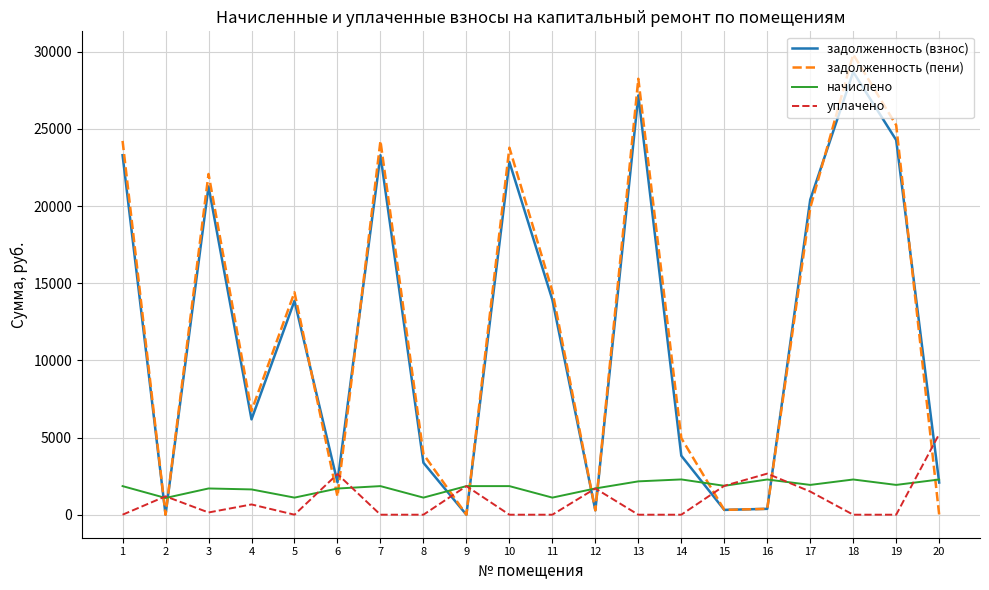

At which category does уплачено reach its first local peak?

2